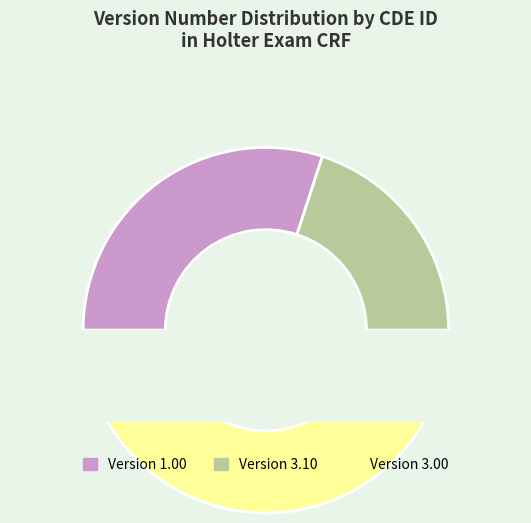

Which category has the biggest portion of the pie?

Version 3.00